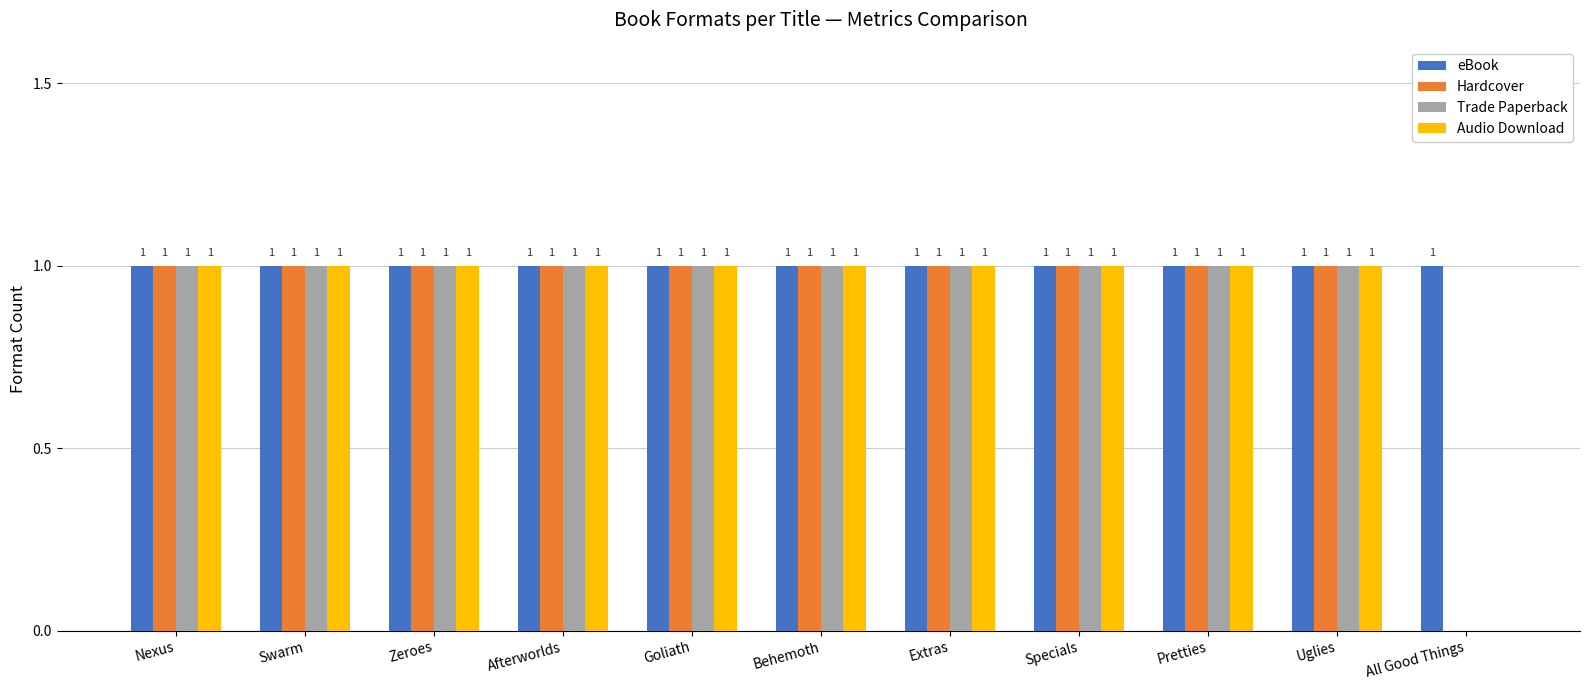

Reading left to right, extract all data points from this chart.

eBook: 1	1	1	1	1	1	1	1	1	1	1
Hardcover: 1	1	1	1	1	1	1	1	1	1	0
Trade Paperback: 1	1	1	1	1	1	1	1	1	1	0
Audio Download: 1	1	1	1	1	1	1	1	1	1	0